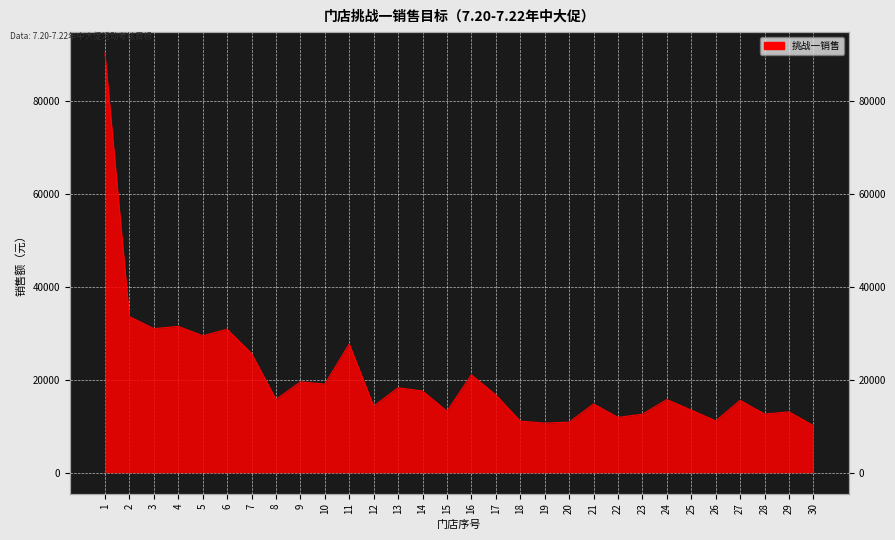

What is the smallest value displayed?

10126.1